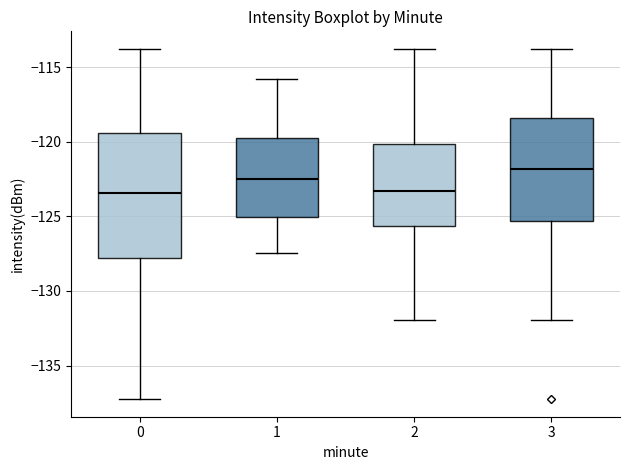

Reading left to right, transcribe this box plot: for each box, give where its median line is, the range the box spans, and where its two whiskers end, as read against the y-axis. The values are not printed on the chart, so give them approximately, as read against the axis.

0: median -123.5, box -128.0 to -119.5, whiskers -137.5 to -114.0
1: median -122.5, box -125.0 to -120.0, whiskers -127.5 to -116.0
2: median -123.5, box -125.5 to -120.0, whiskers -132.0 to -114.0
3: median -122.0, box -125.5 to -118.5, whiskers -132.0 to -114.0